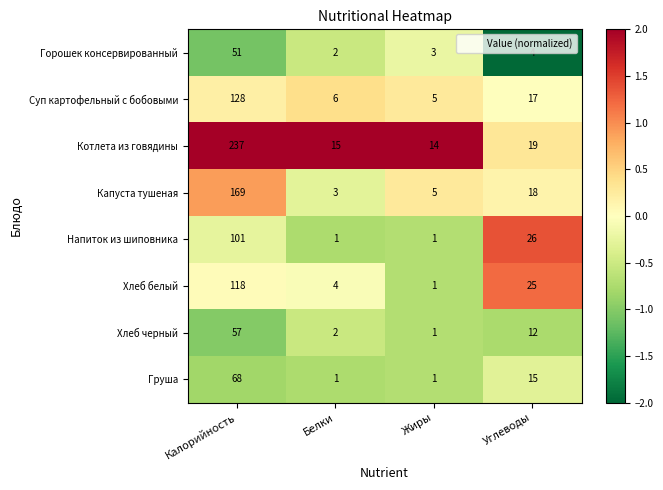

True or false: Напиток из шиповника has a value of 44 at Углеводы.

False